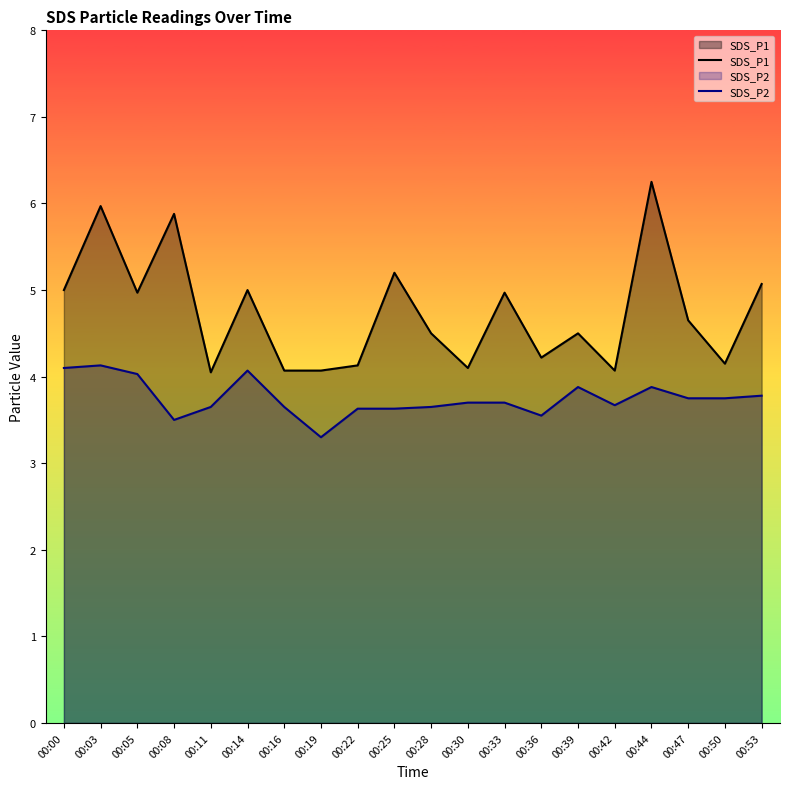

Rank the series at 00:53 from highest to lowest value.

SDS_P1, SDS_P2